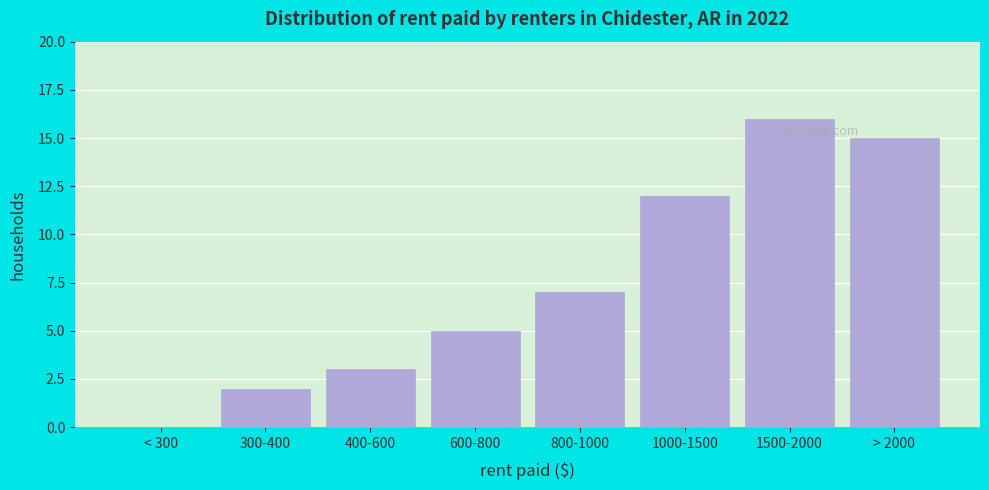

Reading left to right, list all the values displayed in this chart.

< 300=0	300-400=2	400-600=3	600-800=5	800-1000=7	1000-1500=12	1500-2000=16	> 2000=15